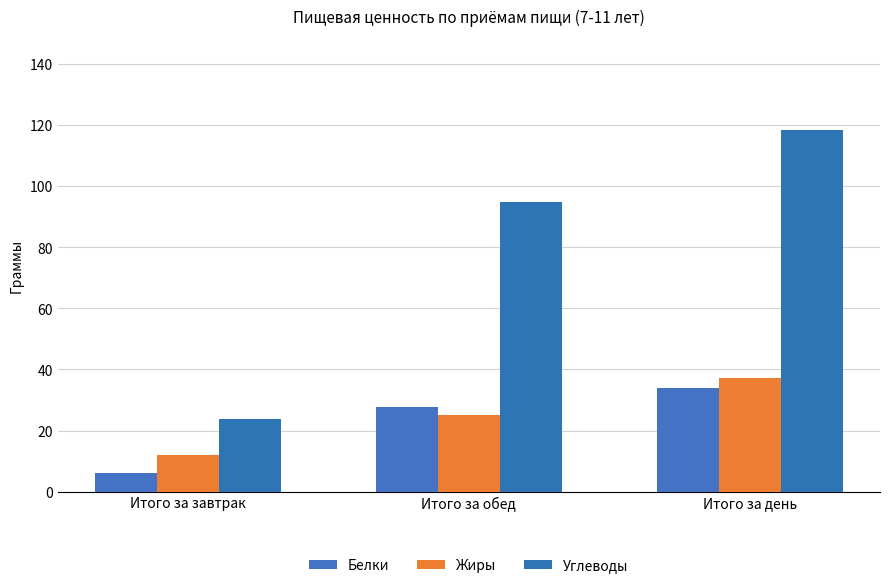

What is the sum of all Белки values?

67.9